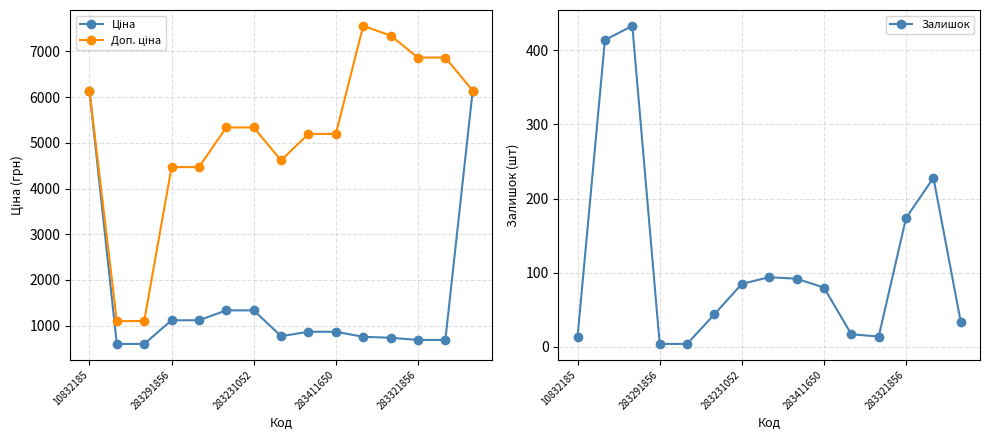

Which series has the largest range (max minus min)?

Доп. ціна